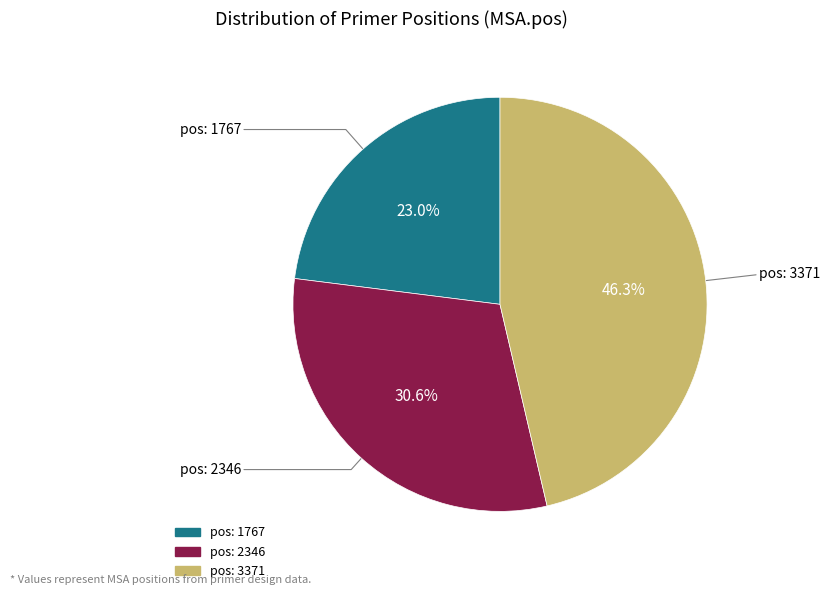

Is there a majority slice in this chart?

No